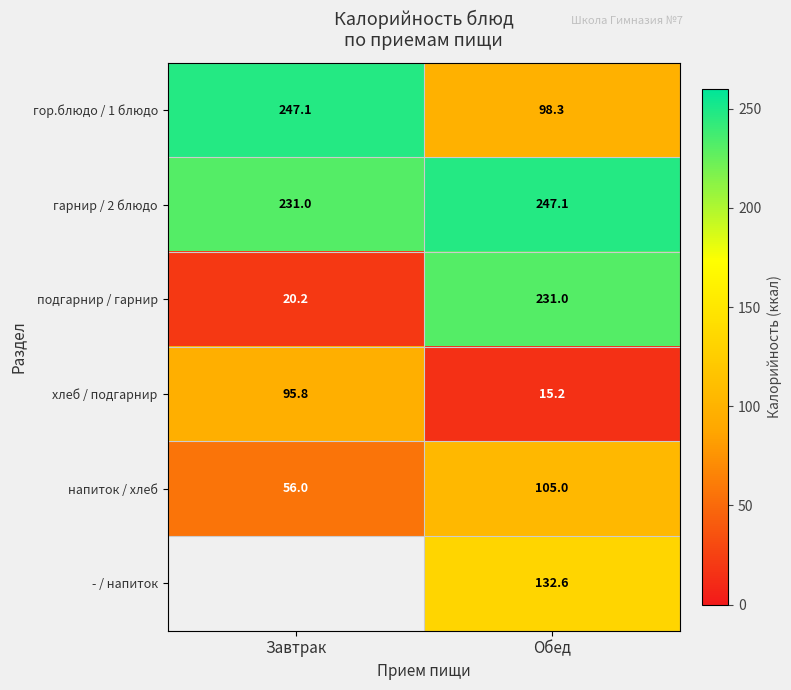

At how many categories does at least one series exceed 106?

2